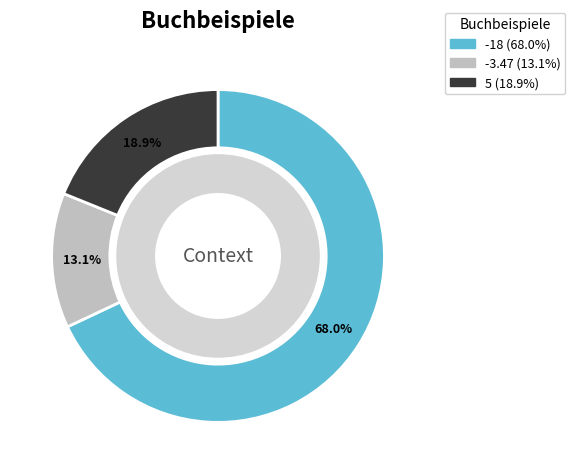

To the nearest percent, what is the difference between the largest and smallest slice percentages?

55%